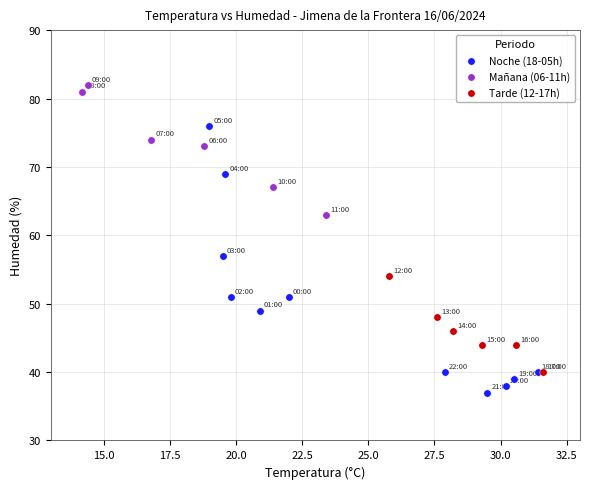

Which series has the largest Y range (max minus min)?

Noche (18-05h)